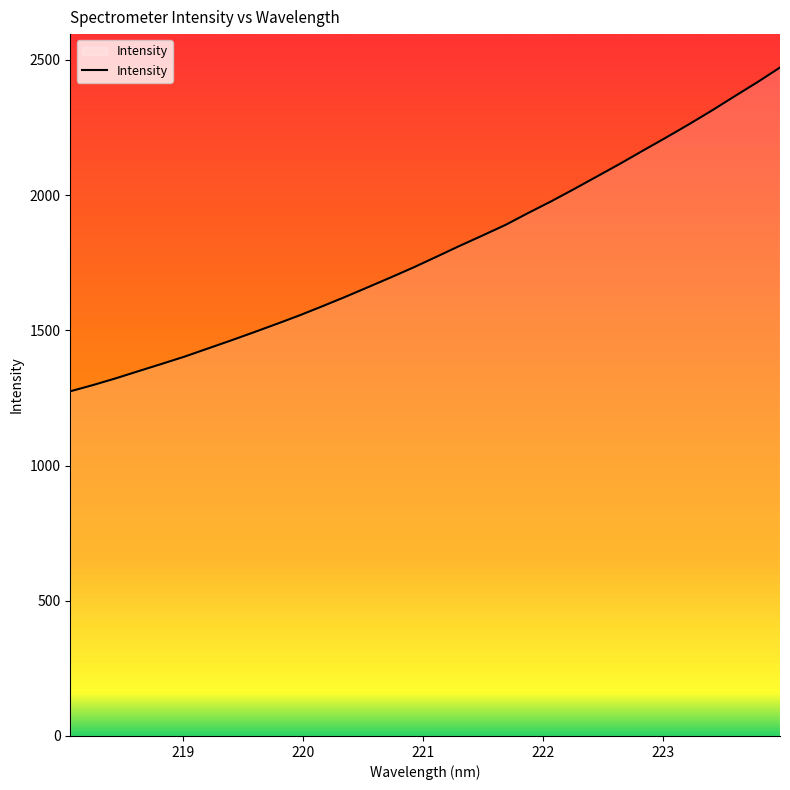

What is the value of the 28th point from the left?

2260.6